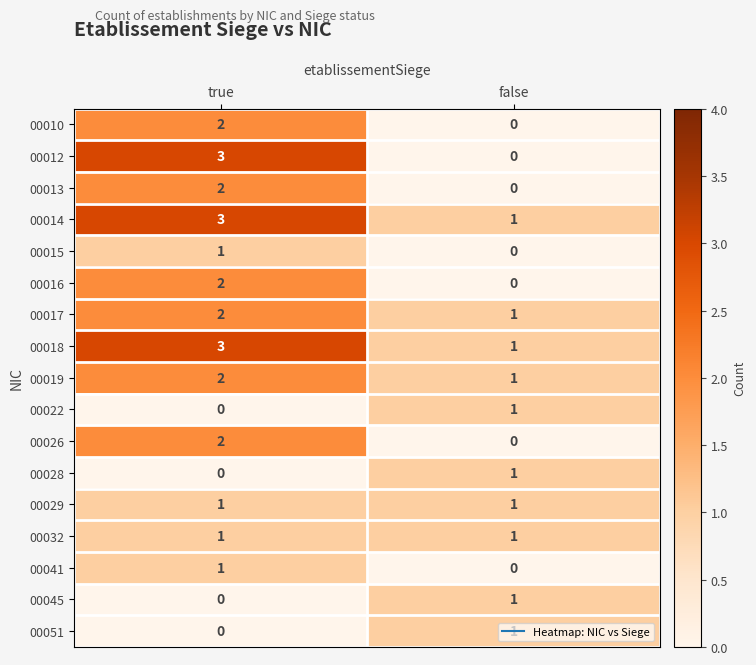

The 00013 series shows 1 at false. True or false?

False